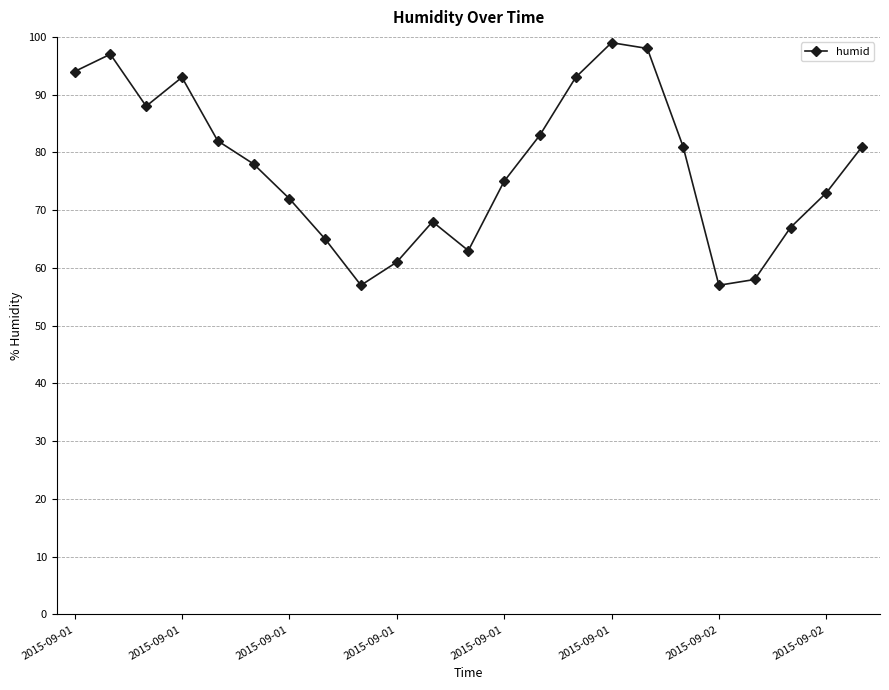

True or false: the data has more than 0 interior local peaks.

True